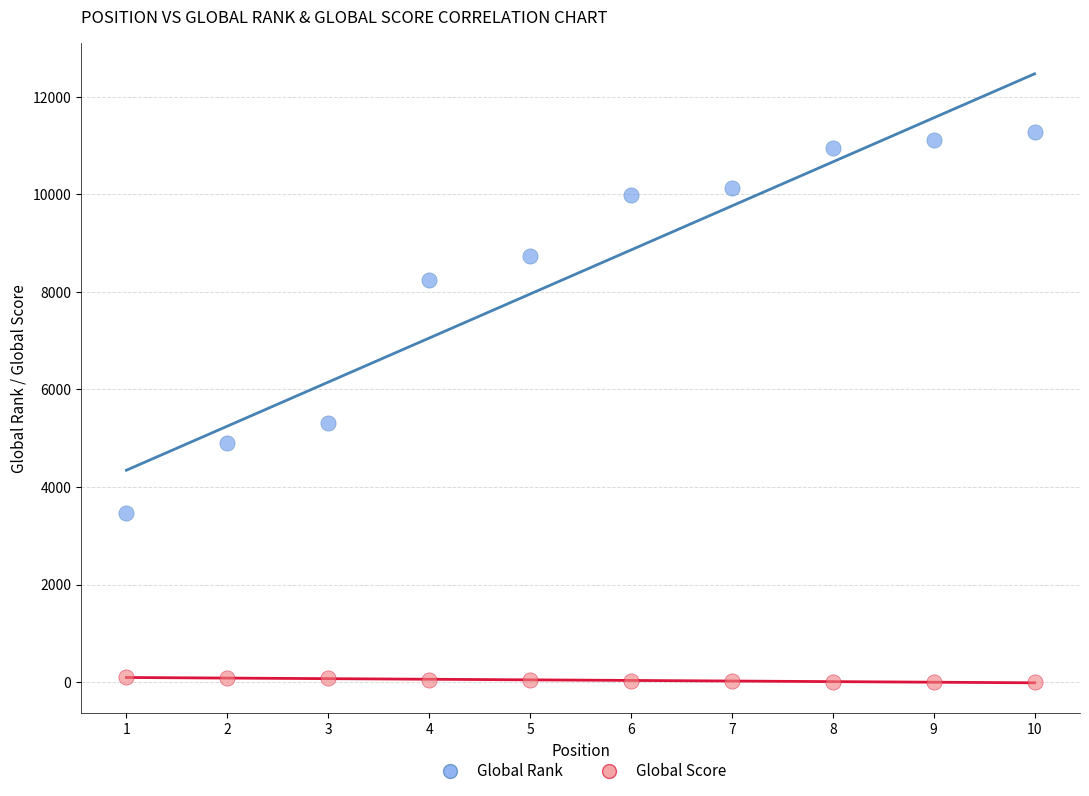

What are all the series names shown in the legend?

Global Rank, Global Score